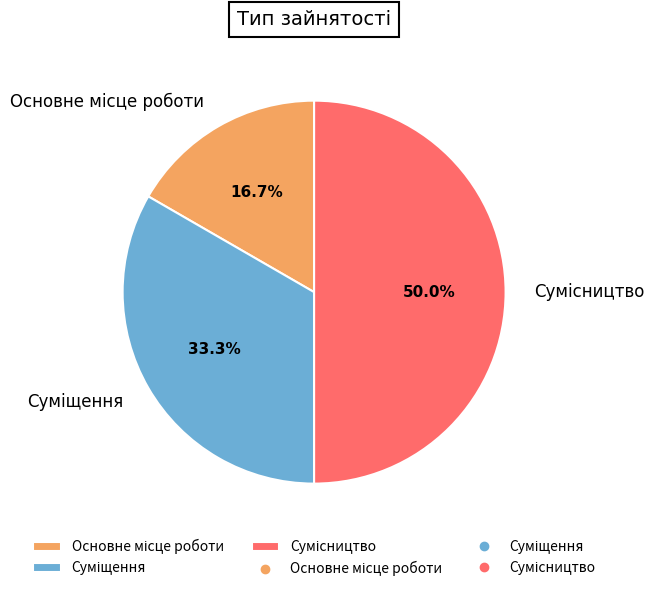

Is it true that Основне місце роботи is 17% of the pie?

True